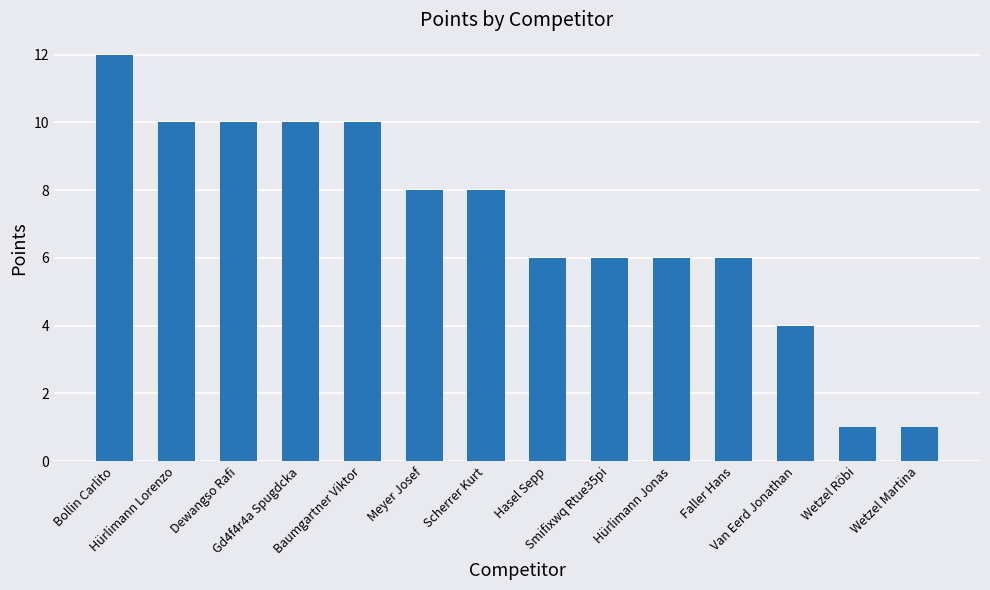

How many series are shown in this chart?

1